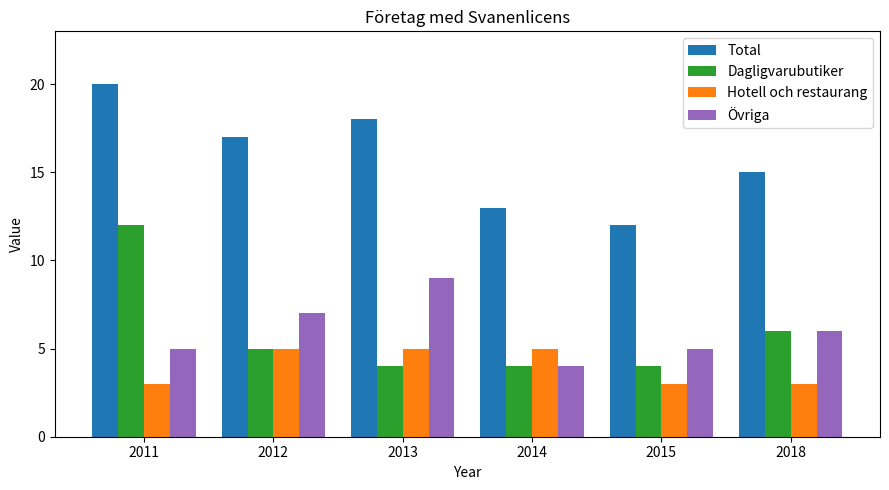

Is the value of Hotell och restaurang at 2012 greater than the value of Övriga at 2014?

Yes